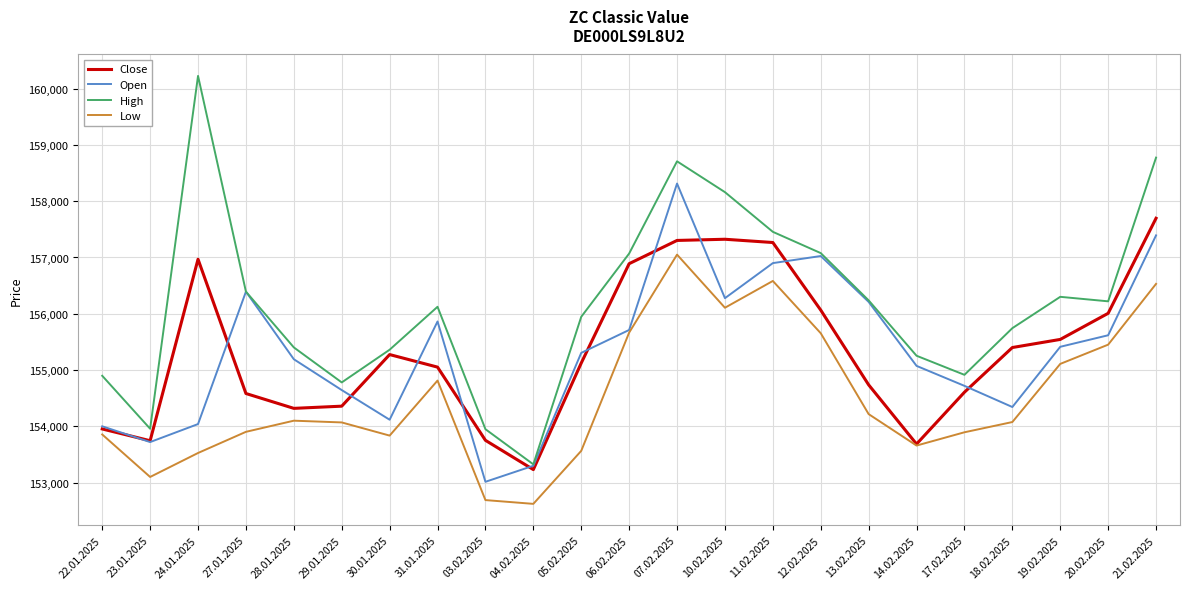

How many interior local valleys does the High series have?

5